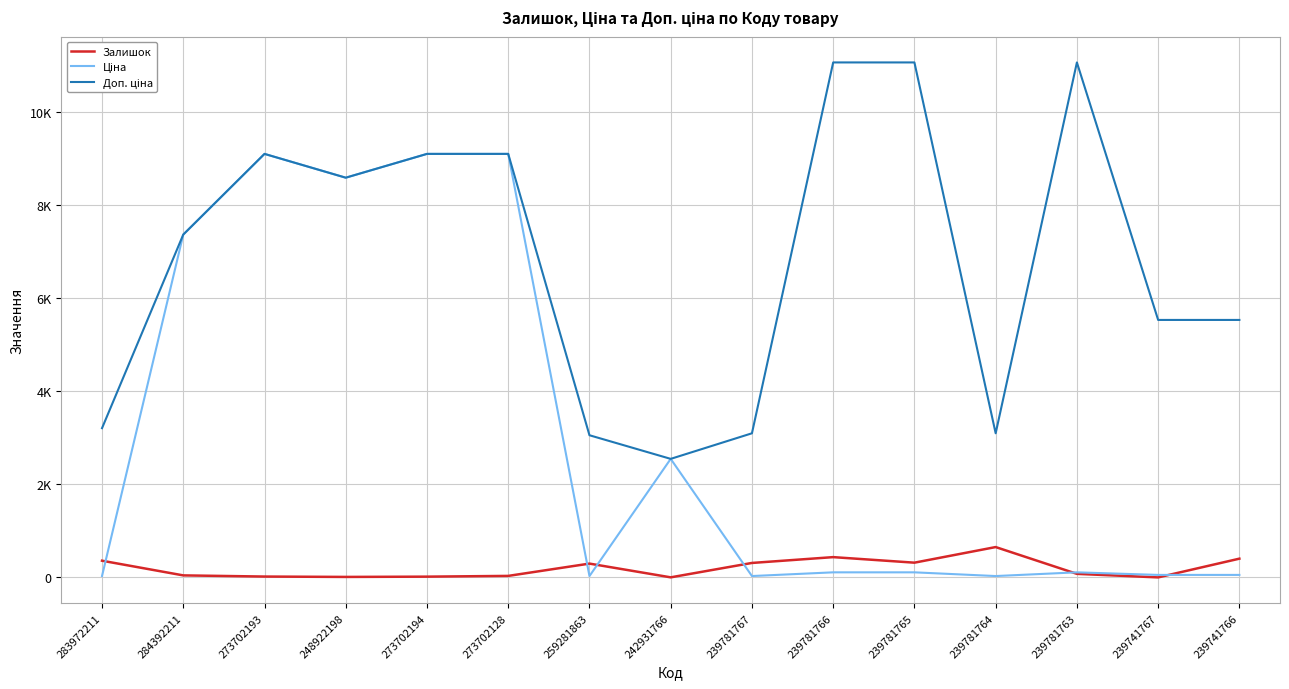

Does the chart display data point markers on the line(s)?

No